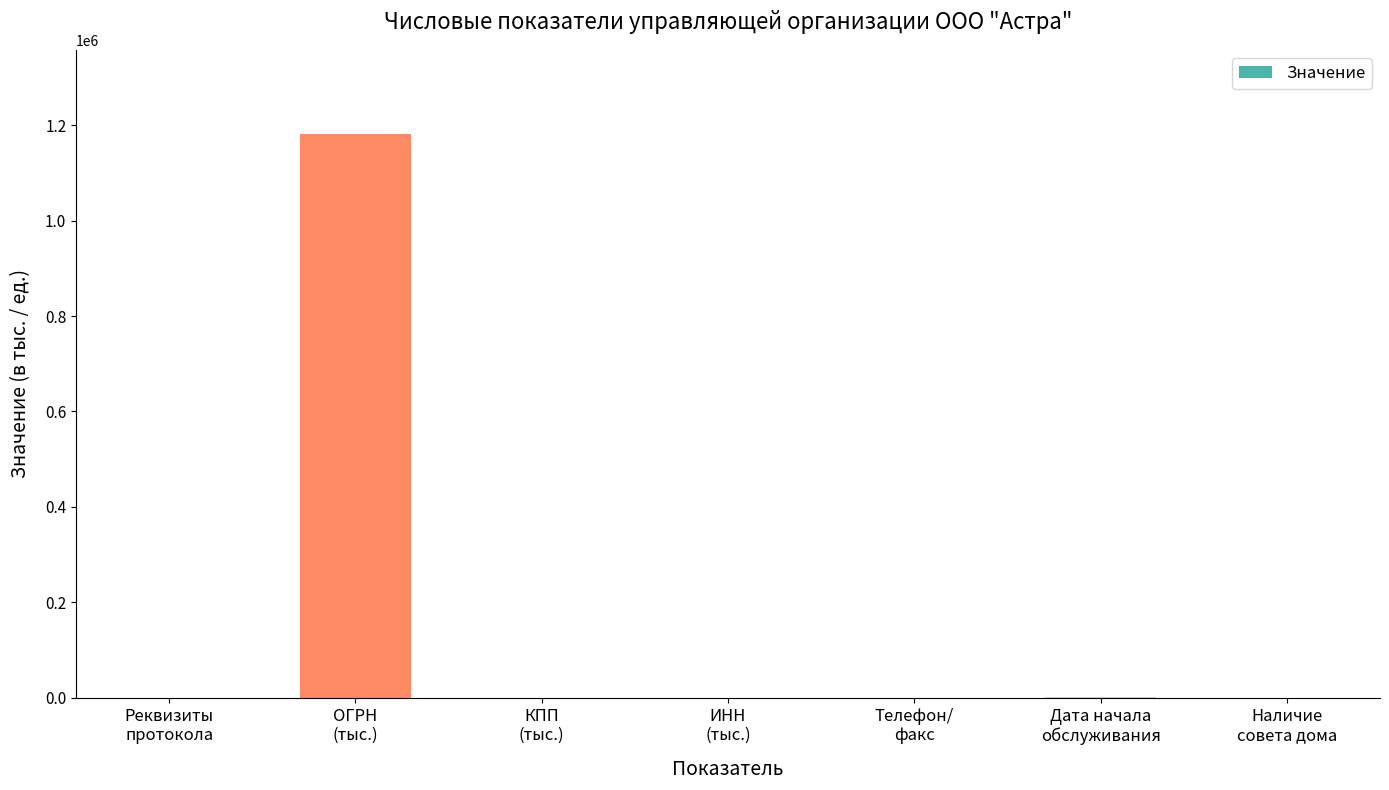

What is the sum of all values?

1183151.2